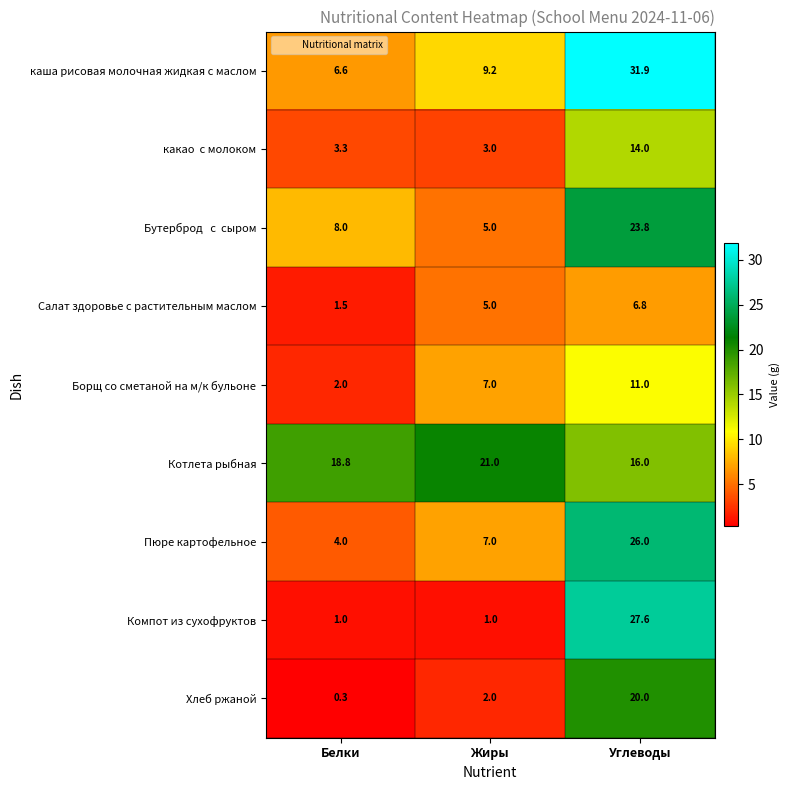

List the labels in order of Пюре картофельное value, smallest first.

Белки, Жиры, Углеводы